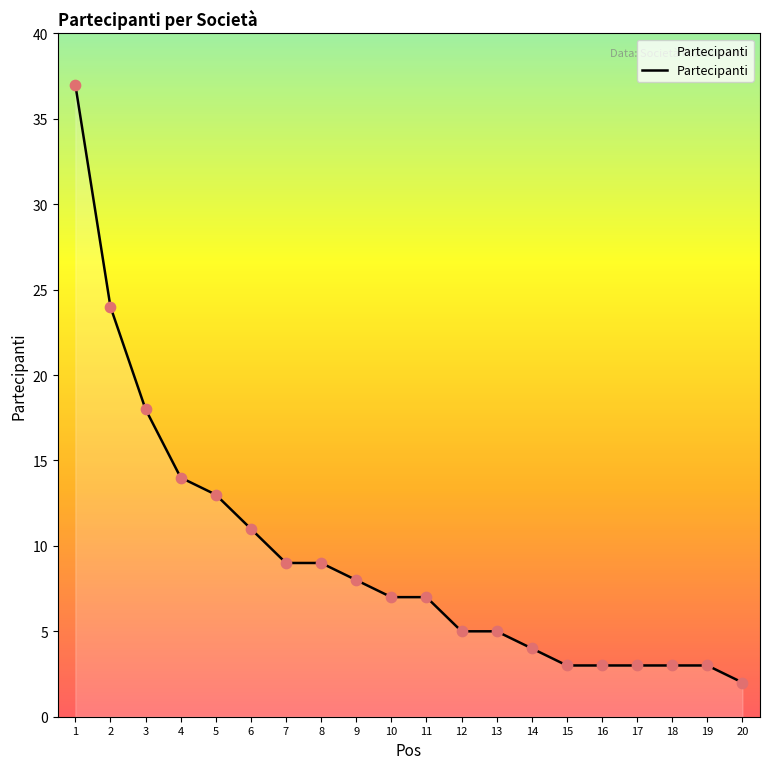

What is the ratio of the value at 8 to the value at 13?

1.8